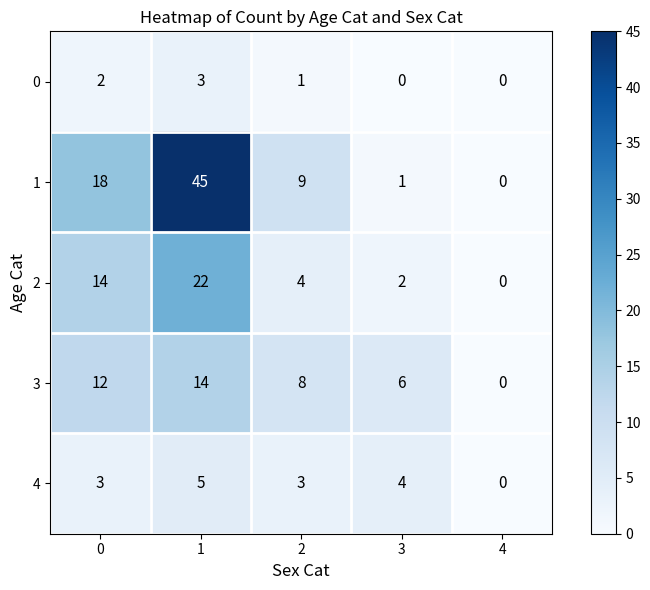

What is the sum of the 0 values at 0 and 1?

5